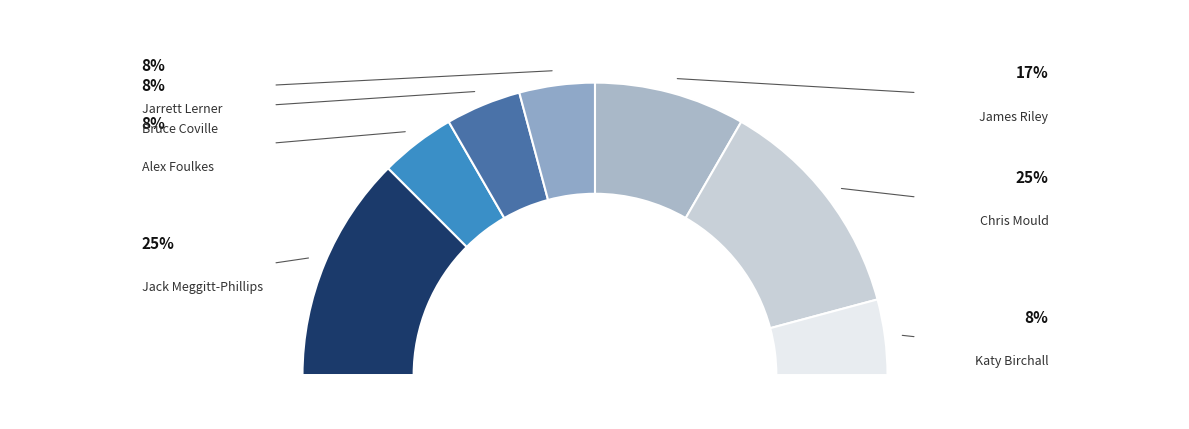

What percentage is the Katy Birchall slice, to the nearest percent?

8%